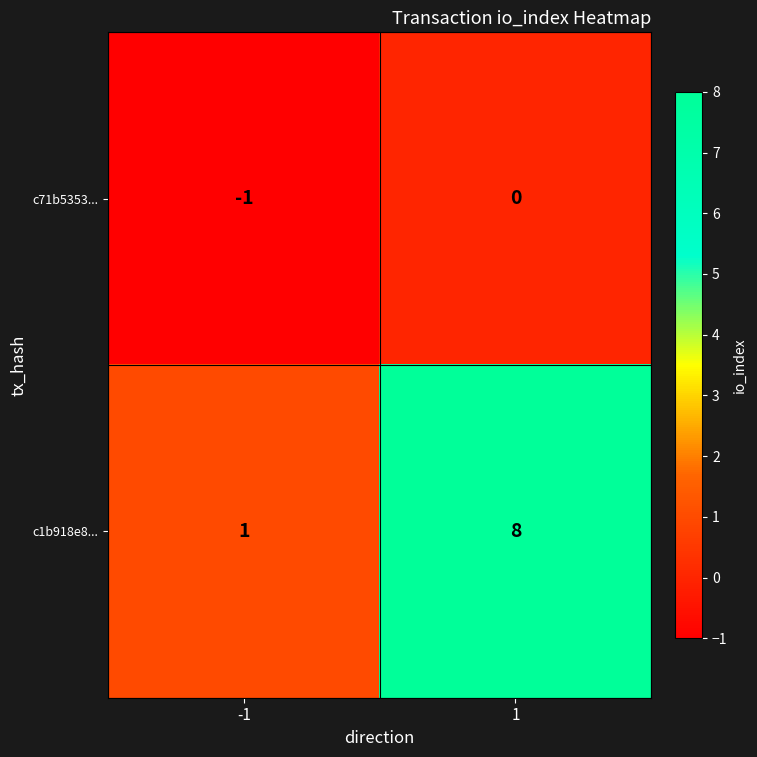

At 1, list the series in order from largest to smallest.

c1b918e8..., c71b5353...